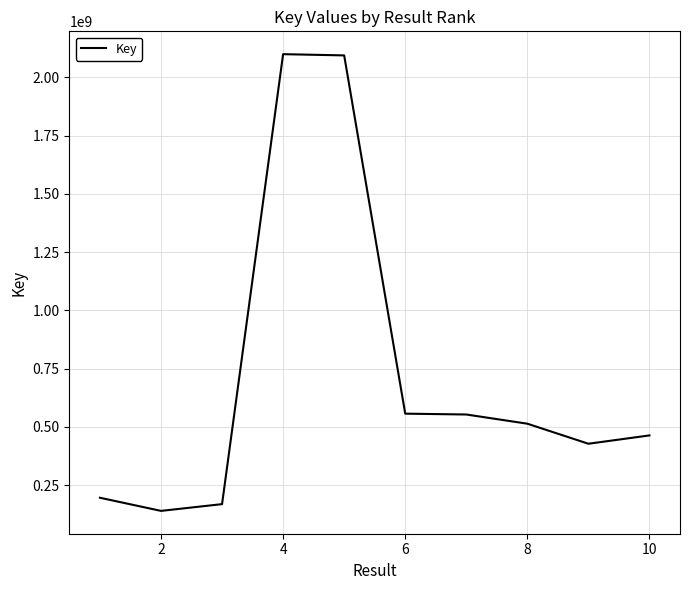

What is the maximum value shown in the chart?

2099454498